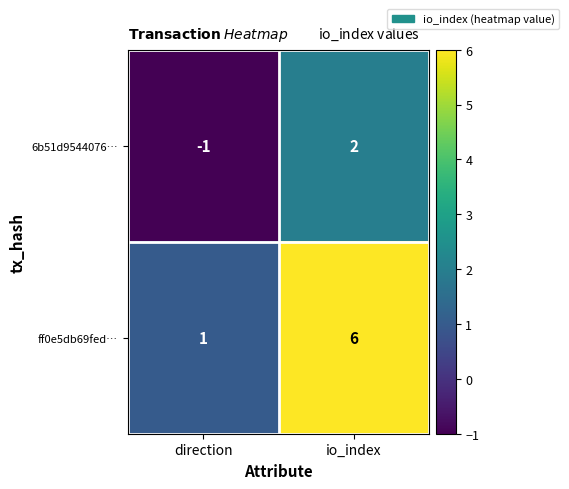

At which category does the chart reach its minimum across all series?

direction